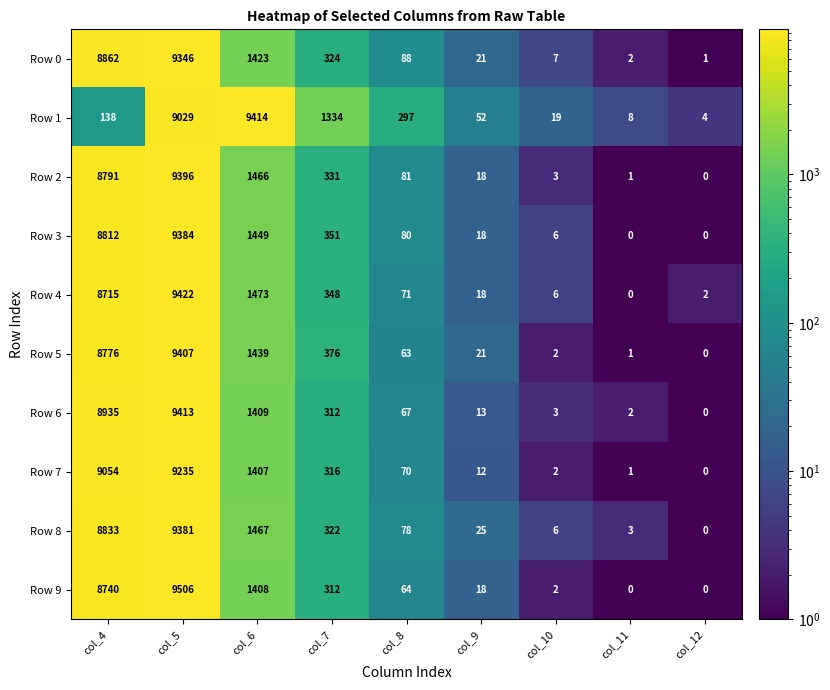

Which series has the widest spread of values?

Row 9